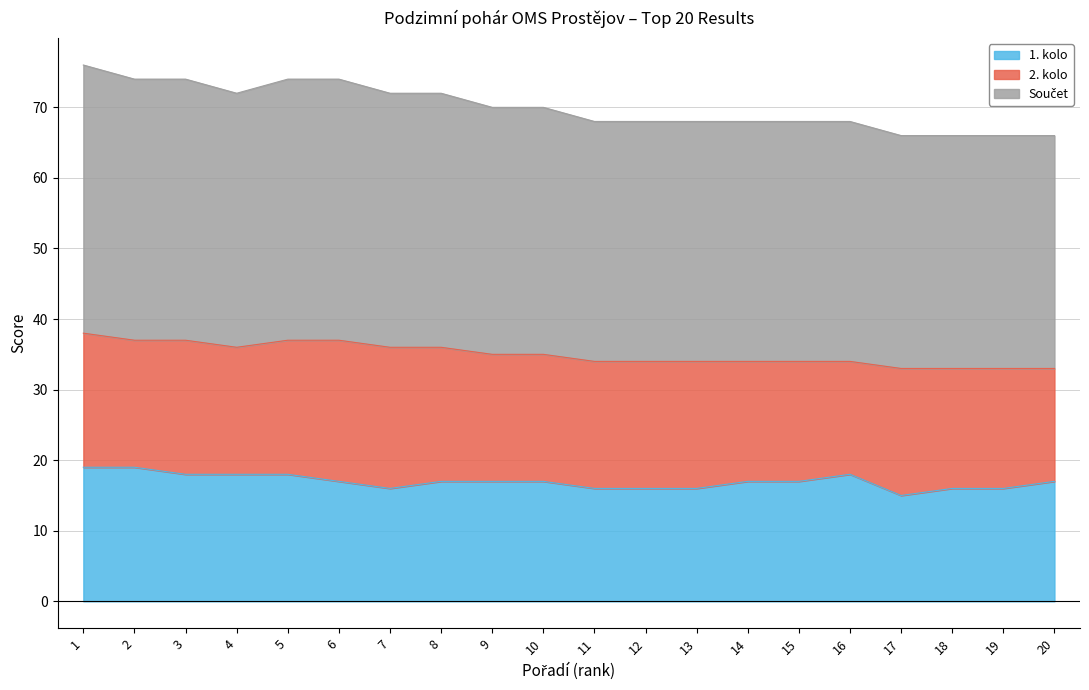

Which series has the largest total across all categories?

Součet